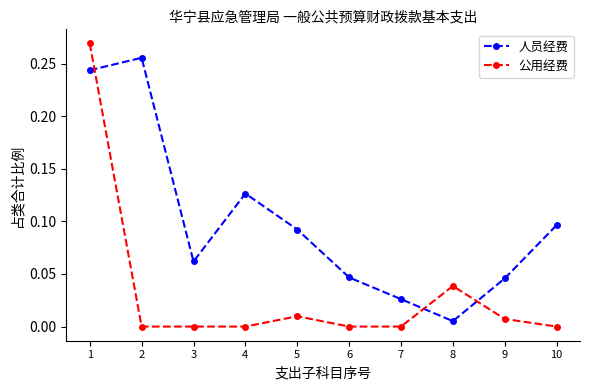

List the series in order of their peak value, highest first.

公用经费, 人员经费